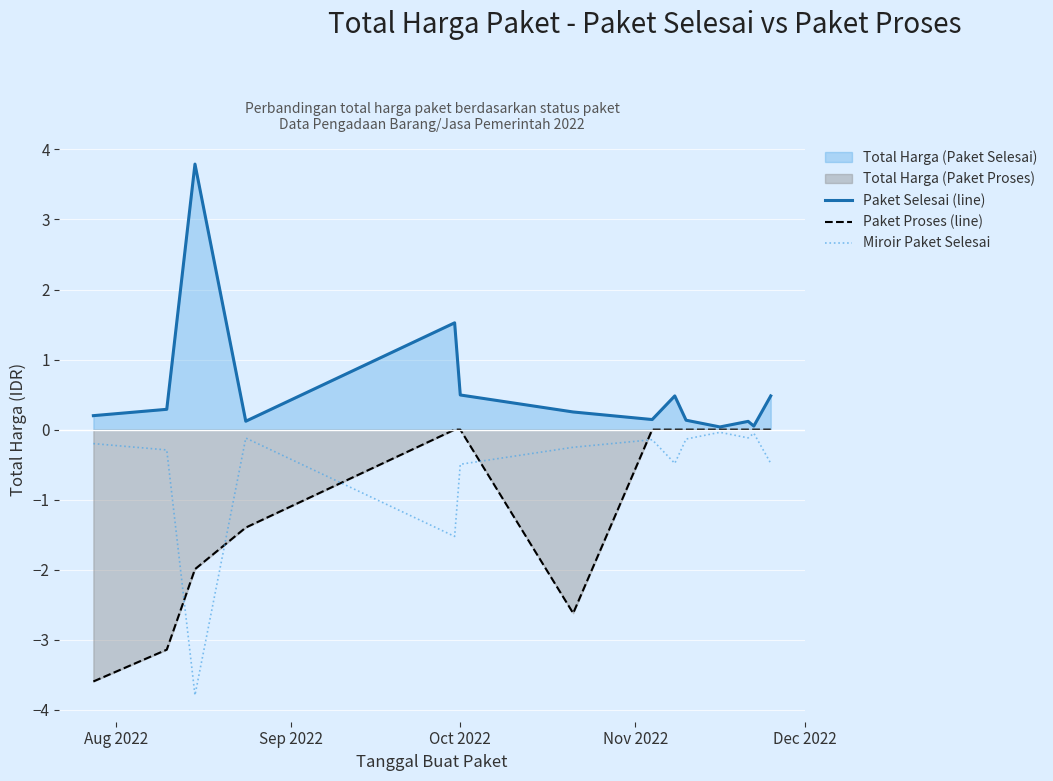

What is the greatest value displayed?

3.8